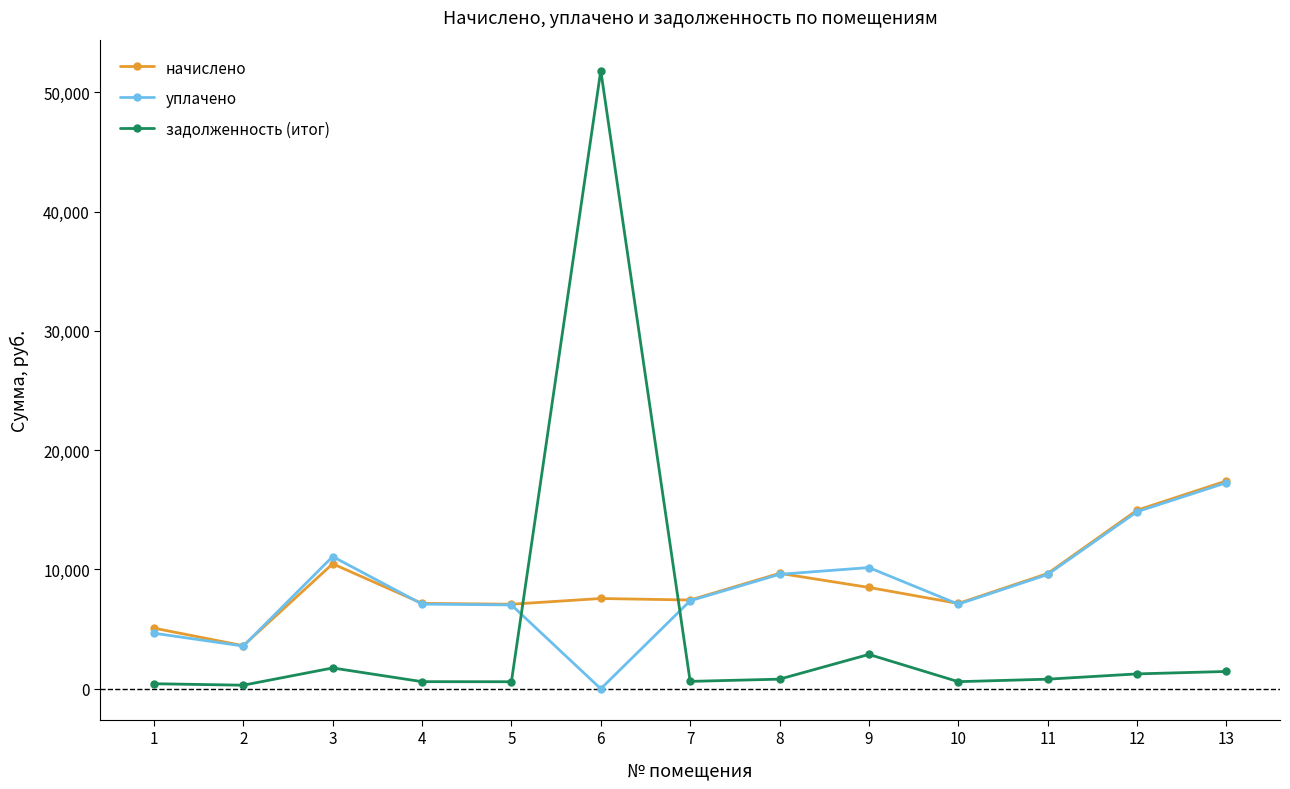

What is the difference between the second highest and minimum values in the начислено series?

11356.7